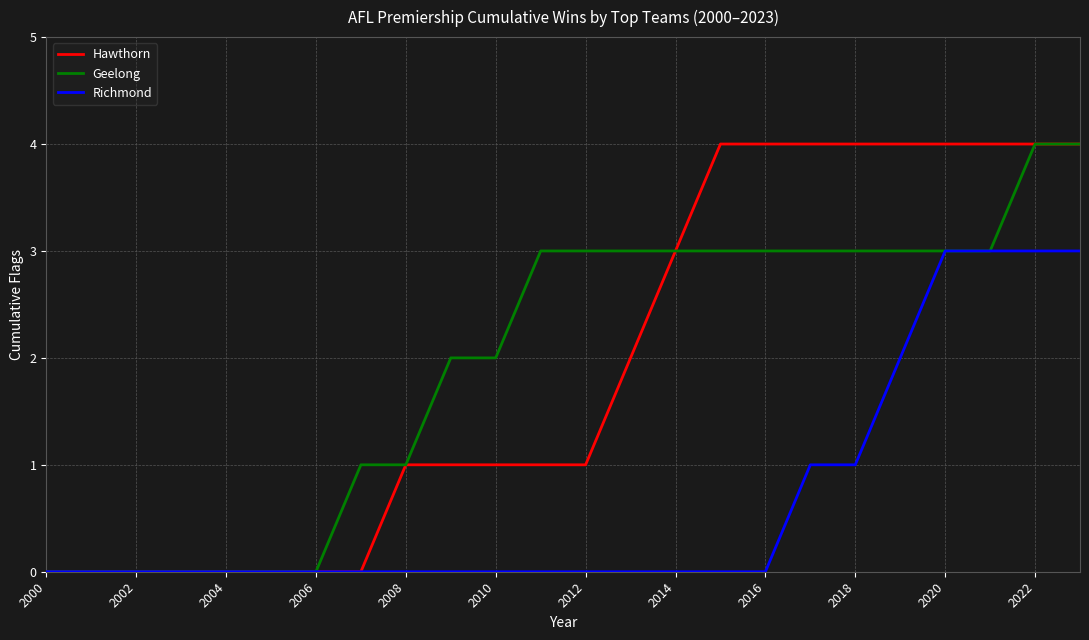

What is the greatest value displayed?

4